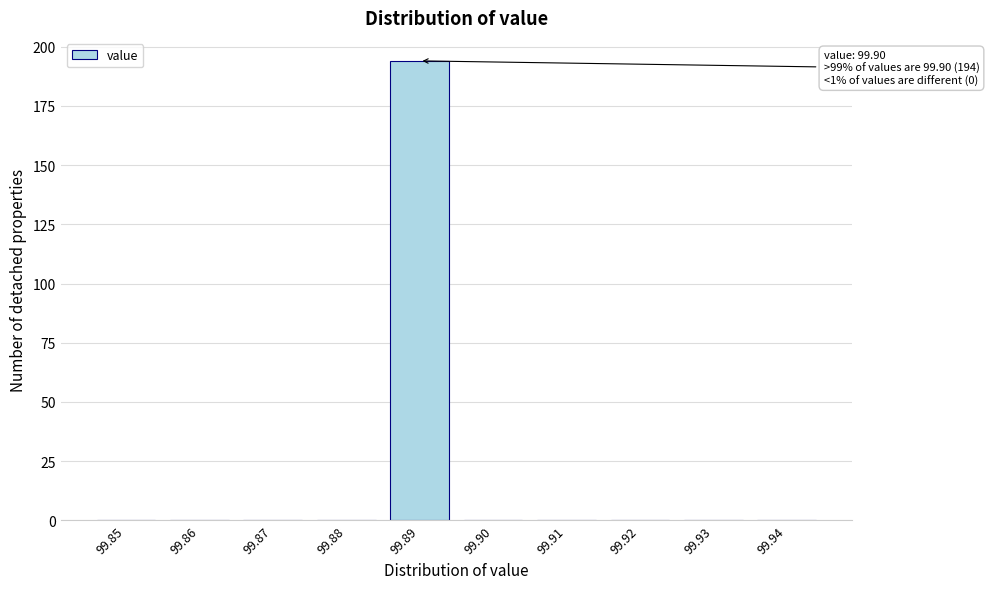

Reading left to right, extract all data points from this chart.

99.85=0	99.86=0	99.87=0	99.88=0	99.89=194	99.90=0	99.91=0	99.92=0	99.93=0	99.94=0